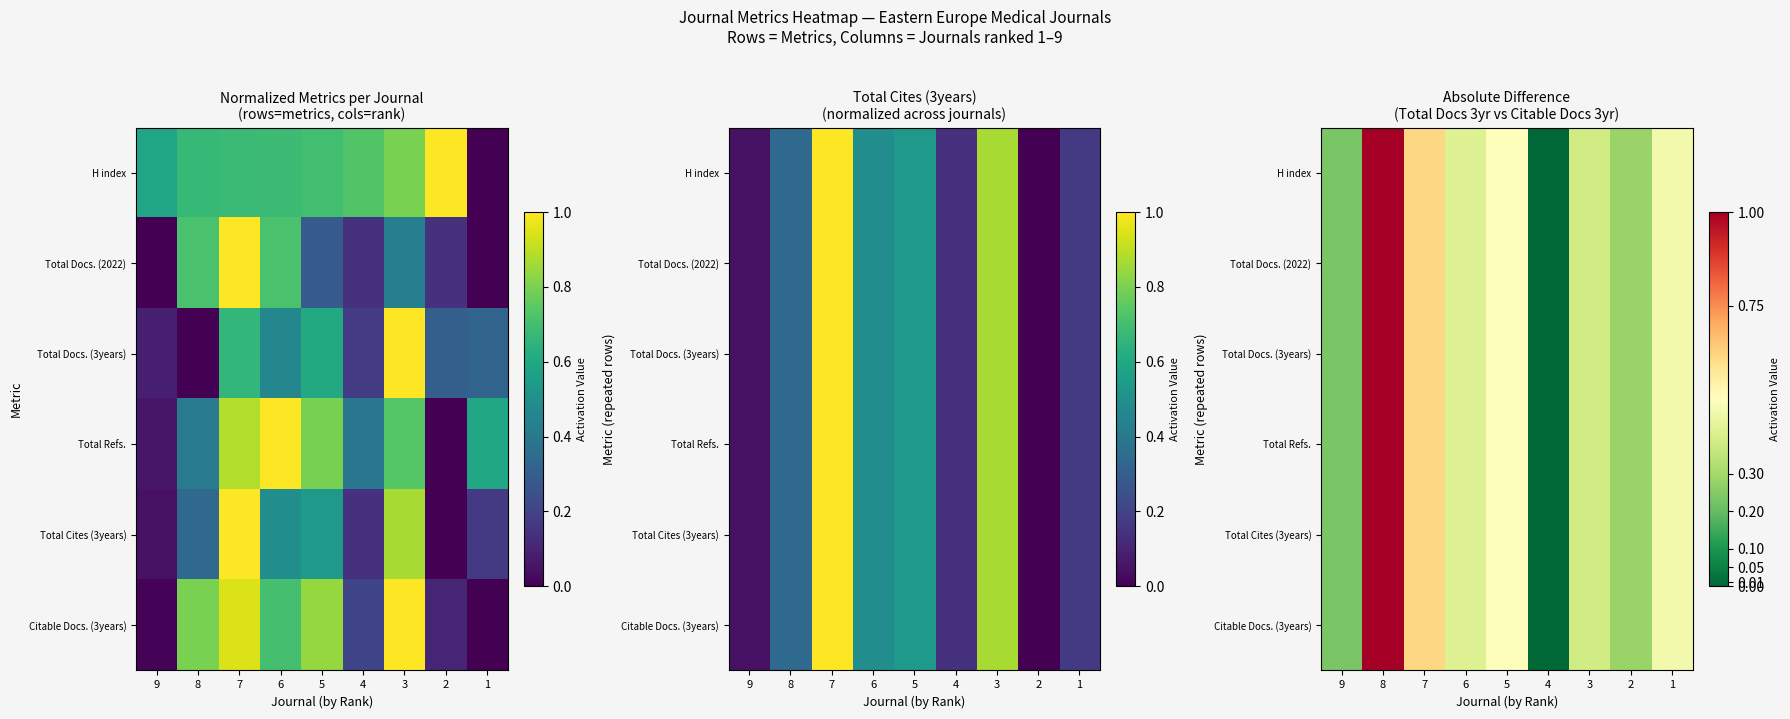

List the series in order of their peak value, lowest first.

H index, Total Docs. (2022), Total Docs. (3years), Total Refs., Total Cites (3years), Citable Docs. (3years)